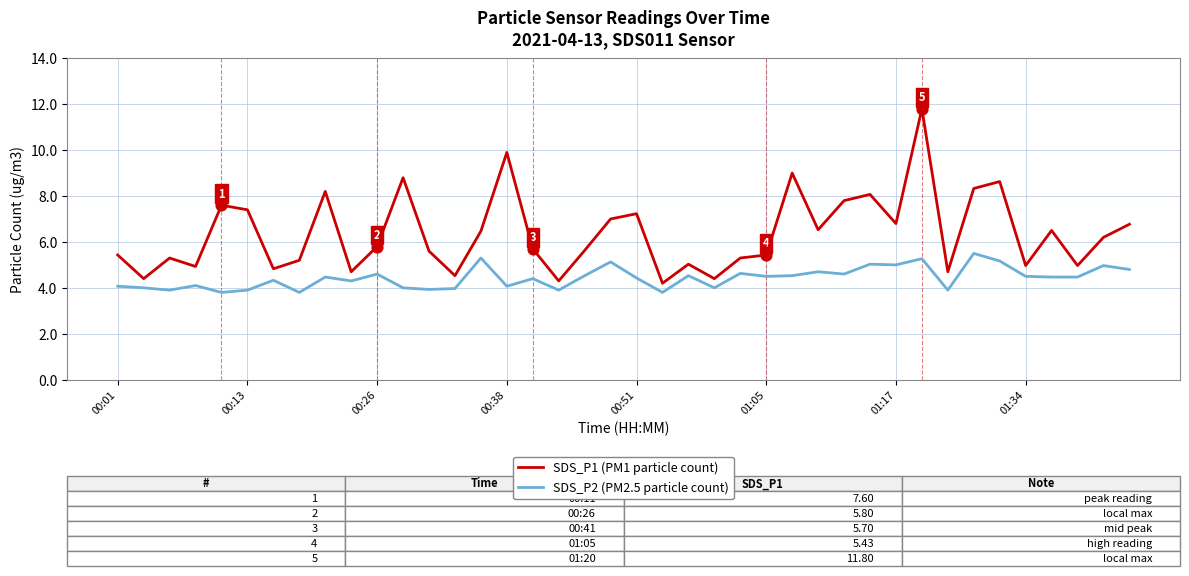

What is the minimum value shown in the chart?

3.8